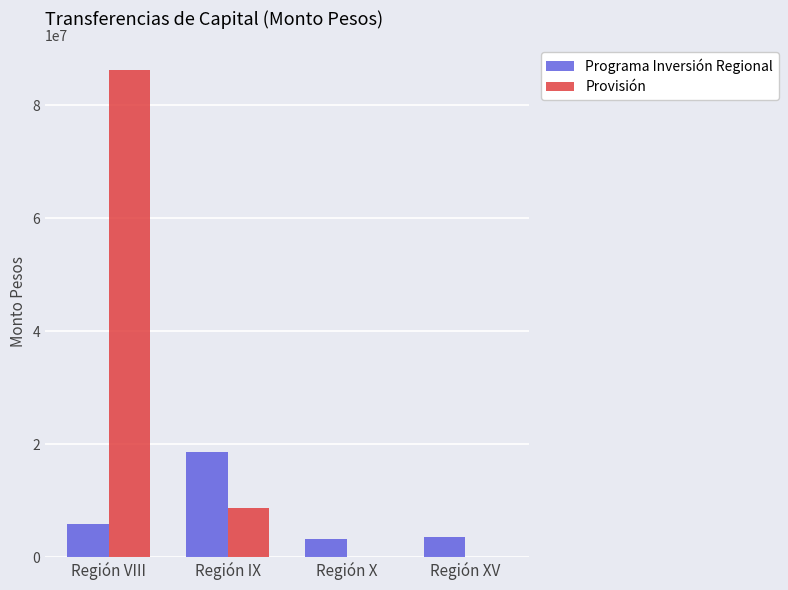

Does the chart contain stacked bars?

No